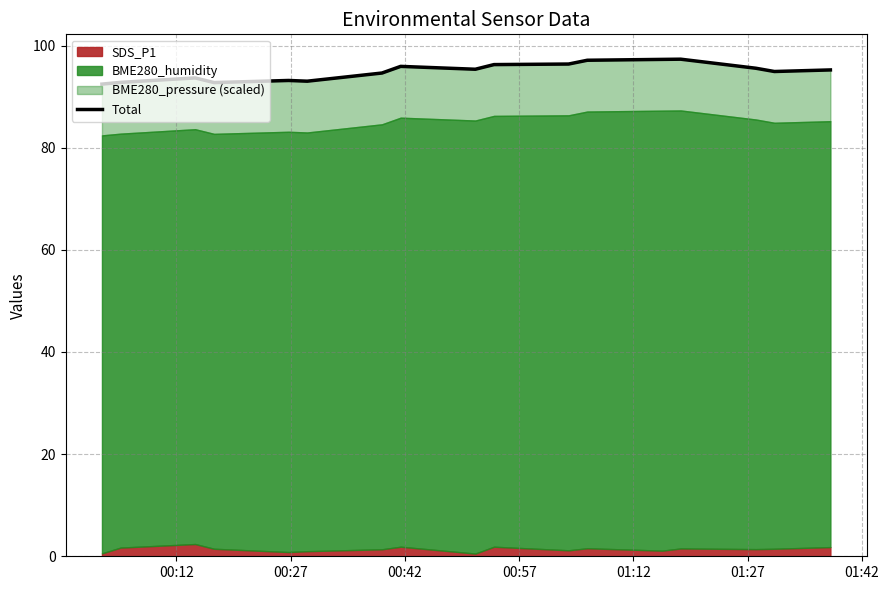

Is it true that the value at 14 is 126.0?

False